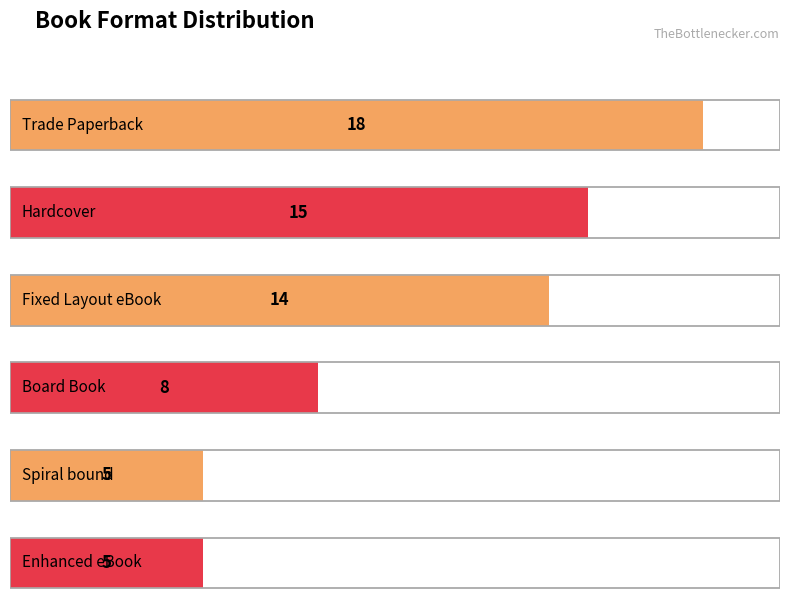

What is the label of the 2nd bar from the left?

Hardcover